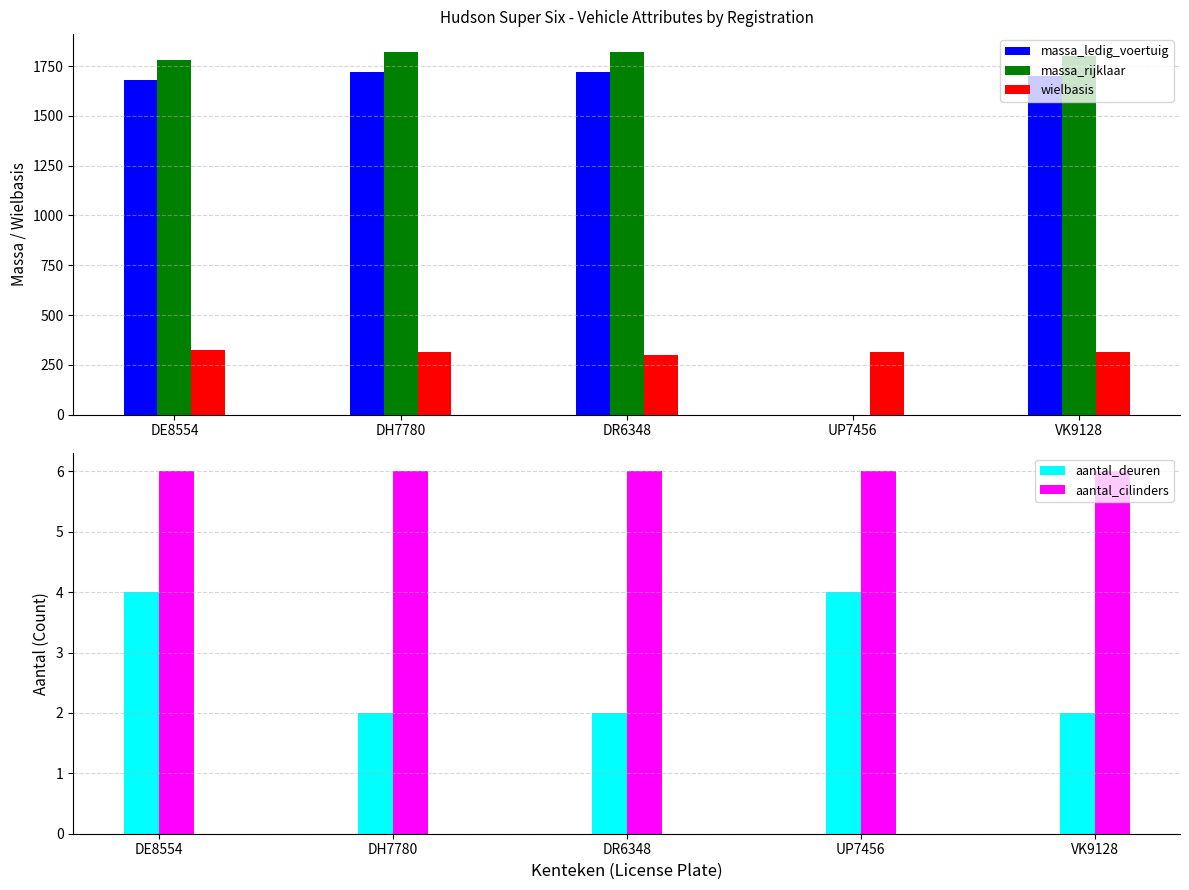

What is the value of the aantal_deuren bar at the 1st from the left?

4